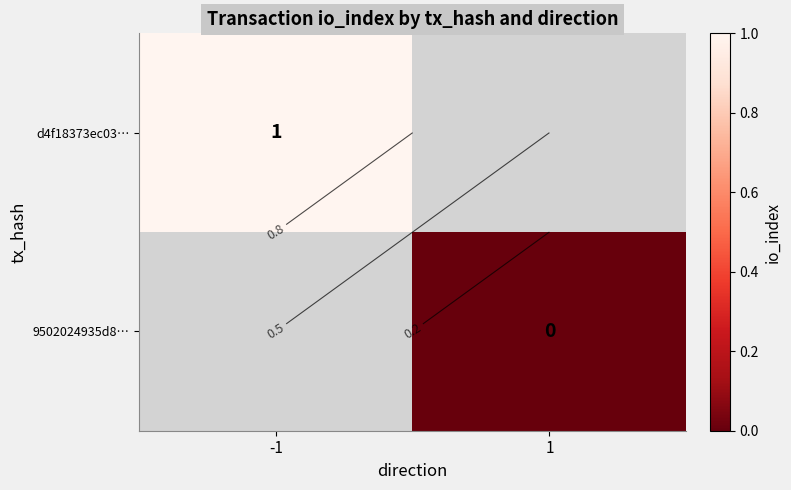

What is the highest value of the d4f18373ec03… series?

1.0